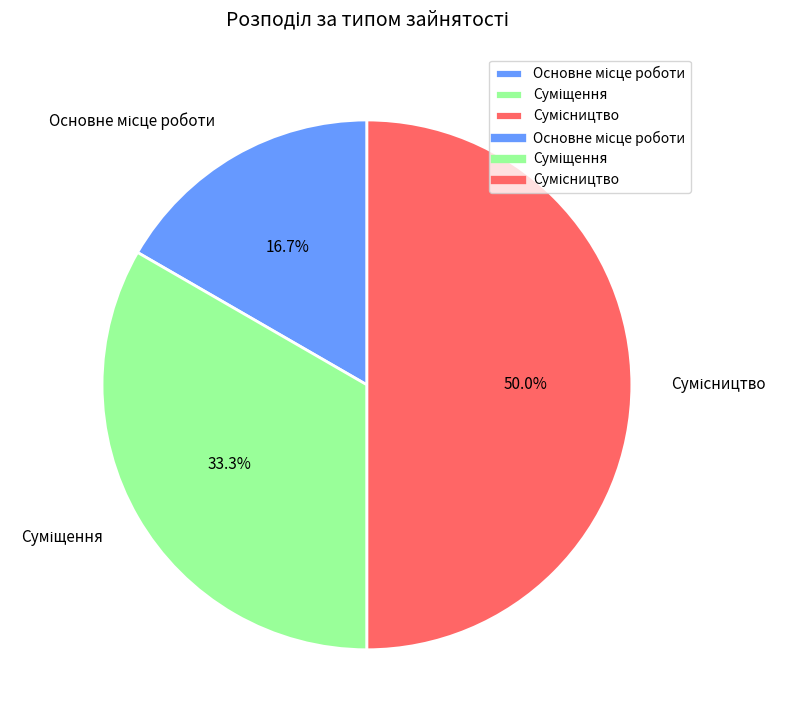

What is the largest slice in the pie chart?

Сумісництво